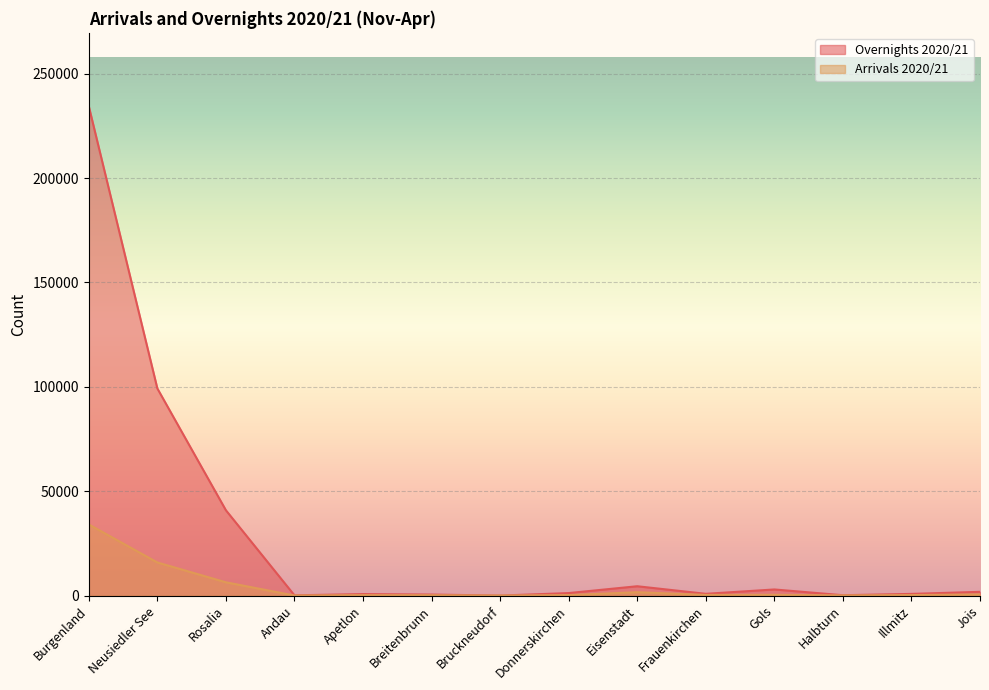

What are all the series names shown in the legend?

Overnights 2020/21, Arrivals 2020/21